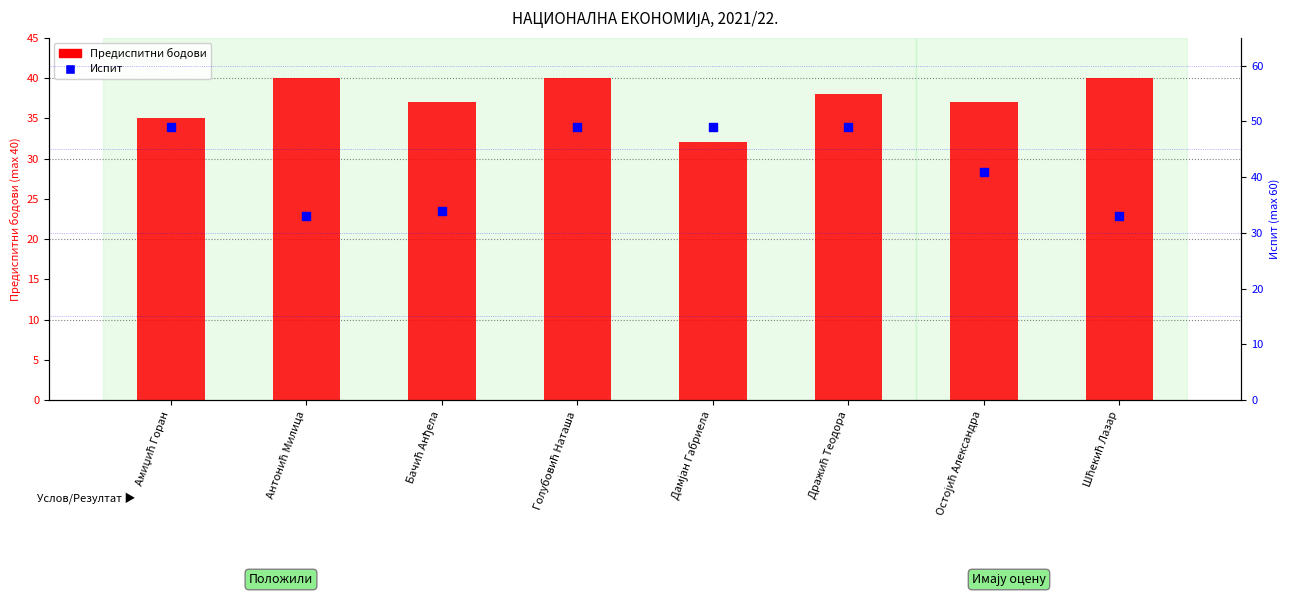

At which category is the sum across all series the highest?

Голубовић Наташа